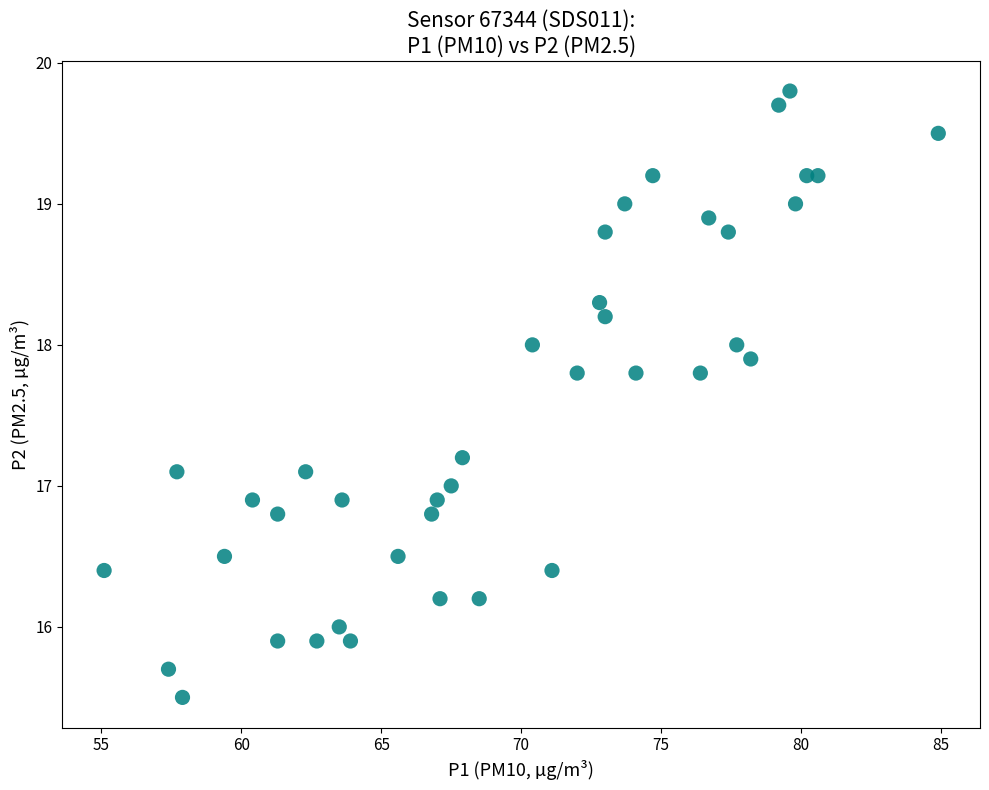

What is the range of Y values (max minus min)?

4.3